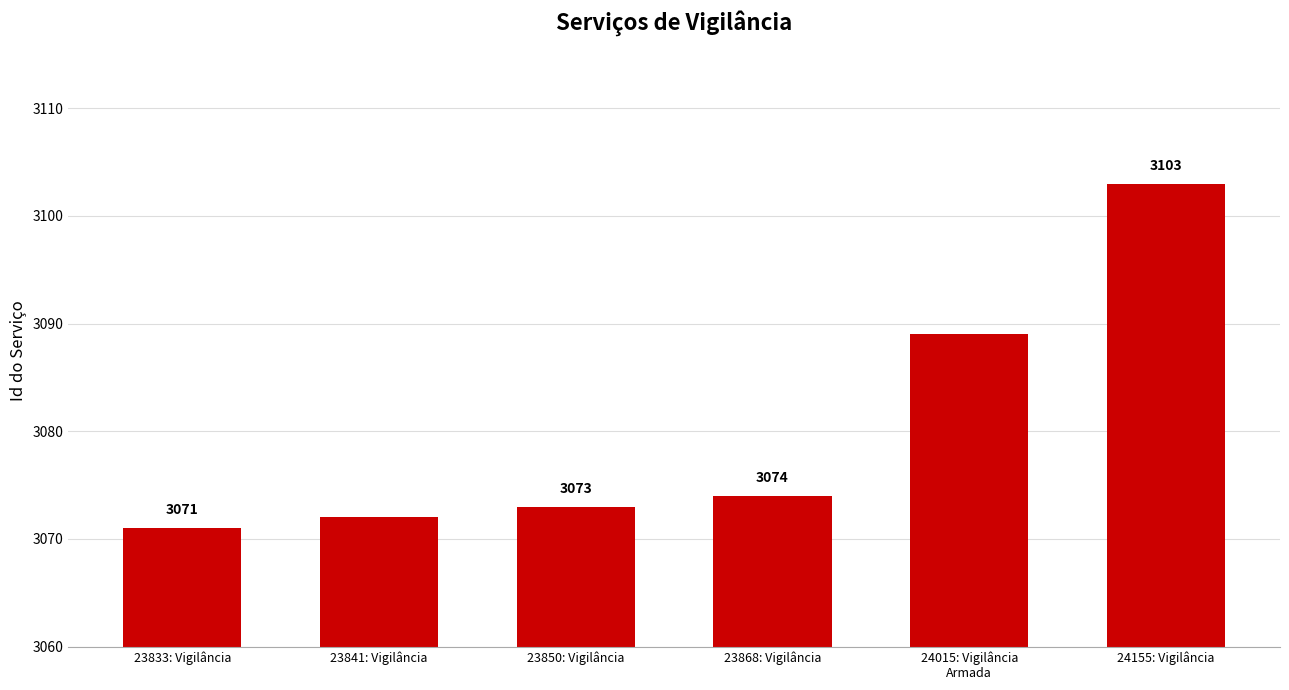

True or false: the data shows 840 at 23833: Vigilância.

False